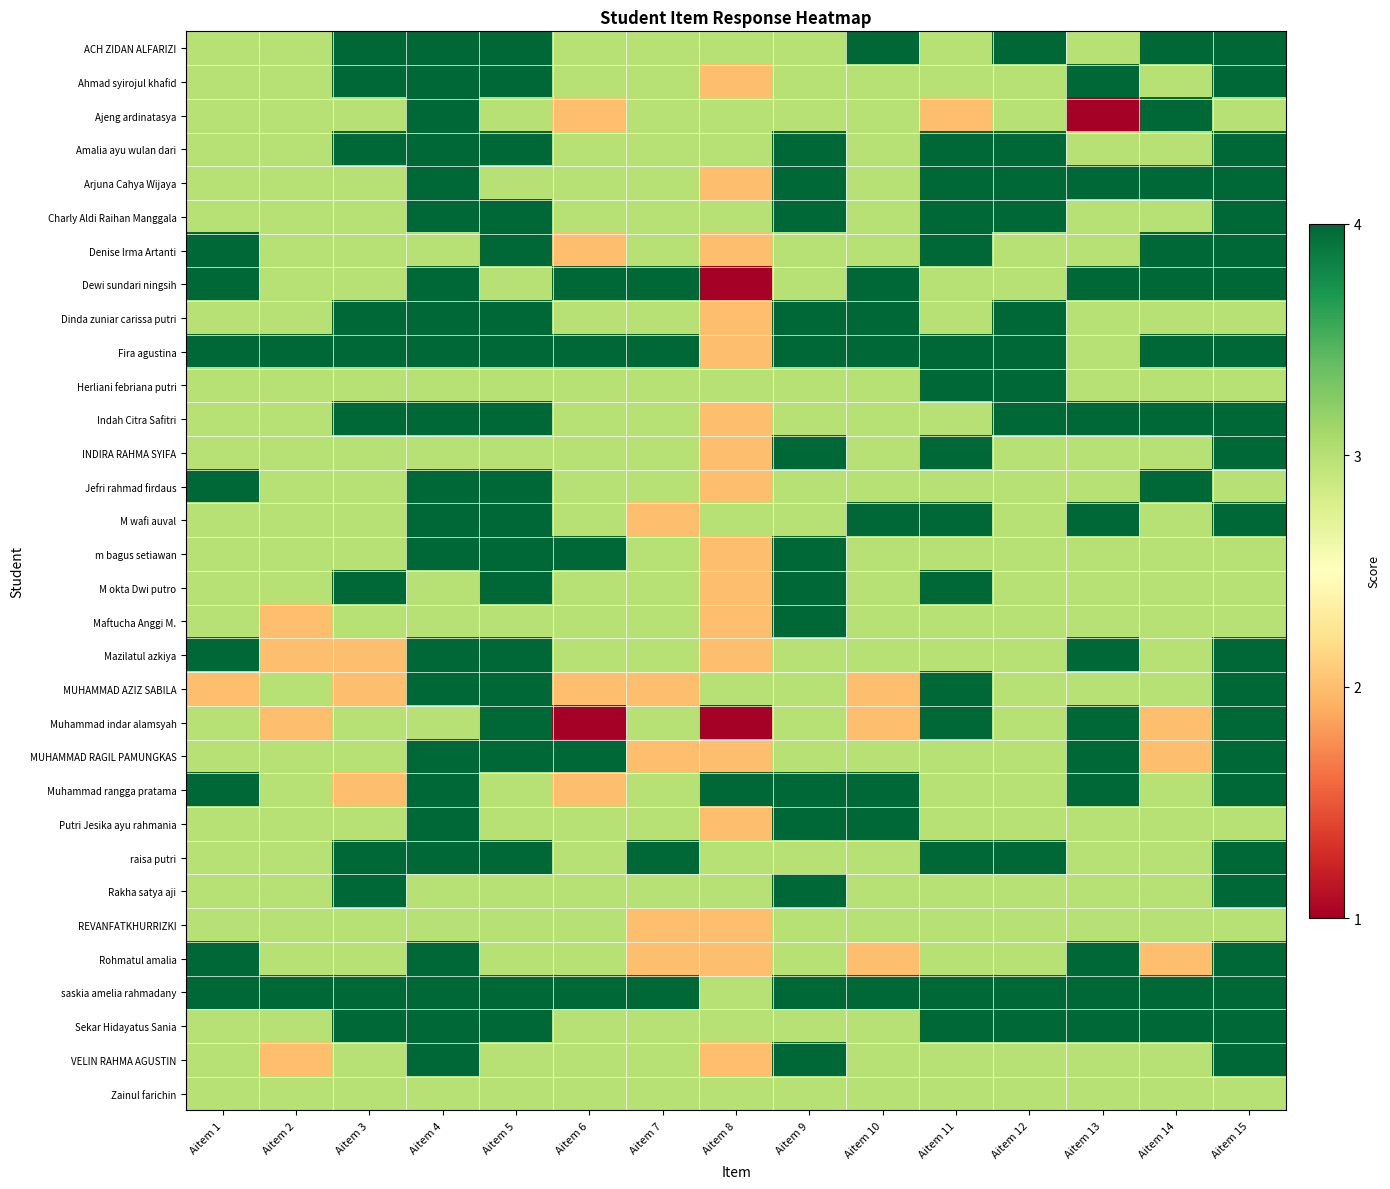

Reading left to right, extract all data points from this chart.

ACH ZIDAN ALFARIZI: Aitem 1=3	Aitem 2=3	Aitem 3=4	Aitem 4=4	Aitem 5=4	Aitem 6=3	Aitem 7=3	Aitem 8=3	Aitem 9=3	Aitem 10=4	Aitem 11=3	Aitem 12=4	Aitem 13=3	Aitem 14=4	Aitem 15=4
Ahmad syirojul khafid: Aitem 1=3	Aitem 2=3	Aitem 3=4	Aitem 4=4	Aitem 5=4	Aitem 6=3	Aitem 7=3	Aitem 8=2	Aitem 9=3	Aitem 10=3	Aitem 11=3	Aitem 12=3	Aitem 13=4	Aitem 14=3	Aitem 15=4
Ajeng ardinatasya: Aitem 1=3	Aitem 2=3	Aitem 3=3	Aitem 4=4	Aitem 5=3	Aitem 6=2	Aitem 7=3	Aitem 8=3	Aitem 9=3	Aitem 10=3	Aitem 11=2	Aitem 12=3	Aitem 13=1	Aitem 14=4	Aitem 15=3
Amalia ayu wulan dari: Aitem 1=3	Aitem 2=3	Aitem 3=4	Aitem 4=4	Aitem 5=4	Aitem 6=3	Aitem 7=3	Aitem 8=3	Aitem 9=4	Aitem 10=3	Aitem 11=4	Aitem 12=4	Aitem 13=3	Aitem 14=3	Aitem 15=4
Arjuna Cahya Wijaya: Aitem 1=3	Aitem 2=3	Aitem 3=3	Aitem 4=4	Aitem 5=3	Aitem 6=3	Aitem 7=3	Aitem 8=2	Aitem 9=4	Aitem 10=3	Aitem 11=4	Aitem 12=4	Aitem 13=4	Aitem 14=4	Aitem 15=4
Charly Aldi Raihan Manggala: Aitem 1=3	Aitem 2=3	Aitem 3=3	Aitem 4=4	Aitem 5=4	Aitem 6=3	Aitem 7=3	Aitem 8=3	Aitem 9=4	Aitem 10=3	Aitem 11=4	Aitem 12=4	Aitem 13=3	Aitem 14=3	Aitem 15=4
Denise Irma Artanti: Aitem 1=4	Aitem 2=3	Aitem 3=3	Aitem 4=3	Aitem 5=4	Aitem 6=2	Aitem 7=3	Aitem 8=2	Aitem 9=3	Aitem 10=3	Aitem 11=4	Aitem 12=3	Aitem 13=3	Aitem 14=4	Aitem 15=4
Dewi sundari ningsih: Aitem 1=4	Aitem 2=3	Aitem 3=3	Aitem 4=4	Aitem 5=3	Aitem 6=4	Aitem 7=4	Aitem 8=1	Aitem 9=3	Aitem 10=4	Aitem 11=3	Aitem 12=3	Aitem 13=4	Aitem 14=4	Aitem 15=4
Dinda zuniar carissa putri: Aitem 1=3	Aitem 2=3	Aitem 3=4	Aitem 4=4	Aitem 5=4	Aitem 6=3	Aitem 7=3	Aitem 8=2	Aitem 9=4	Aitem 10=4	Aitem 11=3	Aitem 12=4	Aitem 13=3	Aitem 14=3	Aitem 15=3
Fira agustina: Aitem 1=4	Aitem 2=4	Aitem 3=4	Aitem 4=4	Aitem 5=4	Aitem 6=4	Aitem 7=4	Aitem 8=2	Aitem 9=4	Aitem 10=4	Aitem 11=4	Aitem 12=4	Aitem 13=3	Aitem 14=4	Aitem 15=4
Herliani febriana putri: Aitem 1=3	Aitem 2=3	Aitem 3=3	Aitem 4=3	Aitem 5=3	Aitem 6=3	Aitem 7=3	Aitem 8=3	Aitem 9=3	Aitem 10=3	Aitem 11=4	Aitem 12=4	Aitem 13=3	Aitem 14=3	Aitem 15=3
Indah Citra Safitri: Aitem 1=3	Aitem 2=3	Aitem 3=4	Aitem 4=4	Aitem 5=4	Aitem 6=3	Aitem 7=3	Aitem 8=2	Aitem 9=3	Aitem 10=3	Aitem 11=3	Aitem 12=4	Aitem 13=4	Aitem 14=4	Aitem 15=4
INDIRA RAHMA SYIFA: Aitem 1=3	Aitem 2=3	Aitem 3=3	Aitem 4=3	Aitem 5=3	Aitem 6=3	Aitem 7=3	Aitem 8=2	Aitem 9=4	Aitem 10=3	Aitem 11=4	Aitem 12=3	Aitem 13=3	Aitem 14=3	Aitem 15=4
Jefri rahmad firdaus: Aitem 1=4	Aitem 2=3	Aitem 3=3	Aitem 4=4	Aitem 5=4	Aitem 6=3	Aitem 7=3	Aitem 8=2	Aitem 9=3	Aitem 10=3	Aitem 11=3	Aitem 12=3	Aitem 13=3	Aitem 14=4	Aitem 15=3
M wafi auval: Aitem 1=3	Aitem 2=3	Aitem 3=3	Aitem 4=4	Aitem 5=4	Aitem 6=3	Aitem 7=2	Aitem 8=3	Aitem 9=3	Aitem 10=4	Aitem 11=4	Aitem 12=3	Aitem 13=4	Aitem 14=3	Aitem 15=4
m bagus setiawan: Aitem 1=3	Aitem 2=3	Aitem 3=3	Aitem 4=4	Aitem 5=4	Aitem 6=4	Aitem 7=3	Aitem 8=2	Aitem 9=4	Aitem 10=3	Aitem 11=3	Aitem 12=3	Aitem 13=3	Aitem 14=3	Aitem 15=3
M okta Dwi putro: Aitem 1=3	Aitem 2=3	Aitem 3=4	Aitem 4=3	Aitem 5=4	Aitem 6=3	Aitem 7=3	Aitem 8=2	Aitem 9=4	Aitem 10=3	Aitem 11=4	Aitem 12=3	Aitem 13=3	Aitem 14=3	Aitem 15=3
Maftucha Anggi M.: Aitem 1=3	Aitem 2=2	Aitem 3=3	Aitem 4=3	Aitem 5=3	Aitem 6=3	Aitem 7=3	Aitem 8=2	Aitem 9=4	Aitem 10=3	Aitem 11=3	Aitem 12=3	Aitem 13=3	Aitem 14=3	Aitem 15=3
Mazilatul azkiya: Aitem 1=4	Aitem 2=2	Aitem 3=2	Aitem 4=4	Aitem 5=4	Aitem 6=3	Aitem 7=3	Aitem 8=2	Aitem 9=3	Aitem 10=3	Aitem 11=3	Aitem 12=3	Aitem 13=4	Aitem 14=3	Aitem 15=4
MUHAMMAD AZIZ SABILA: Aitem 1=2	Aitem 2=3	Aitem 3=2	Aitem 4=4	Aitem 5=4	Aitem 6=2	Aitem 7=2	Aitem 8=3	Aitem 9=3	Aitem 10=2	Aitem 11=4	Aitem 12=3	Aitem 13=3	Aitem 14=3	Aitem 15=4
Muhammad indar alamsyah: Aitem 1=3	Aitem 2=2	Aitem 3=3	Aitem 4=3	Aitem 5=4	Aitem 6=1	Aitem 7=3	Aitem 8=1	Aitem 9=3	Aitem 10=2	Aitem 11=4	Aitem 12=3	Aitem 13=4	Aitem 14=2	Aitem 15=4
MUHAMMAD RAGIL PAMUNGKAS: Aitem 1=3	Aitem 2=3	Aitem 3=3	Aitem 4=4	Aitem 5=4	Aitem 6=4	Aitem 7=2	Aitem 8=2	Aitem 9=3	Aitem 10=3	Aitem 11=3	Aitem 12=3	Aitem 13=4	Aitem 14=2	Aitem 15=4
Muhammad rangga pratama: Aitem 1=4	Aitem 2=3	Aitem 3=2	Aitem 4=4	Aitem 5=3	Aitem 6=2	Aitem 7=3	Aitem 8=4	Aitem 9=4	Aitem 10=4	Aitem 11=3	Aitem 12=3	Aitem 13=4	Aitem 14=3	Aitem 15=4
Putri Jesika ayu rahmania: Aitem 1=3	Aitem 2=3	Aitem 3=3	Aitem 4=4	Aitem 5=3	Aitem 6=3	Aitem 7=3	Aitem 8=2	Aitem 9=4	Aitem 10=4	Aitem 11=3	Aitem 12=3	Aitem 13=3	Aitem 14=3	Aitem 15=3
raisa putri: Aitem 1=3	Aitem 2=3	Aitem 3=4	Aitem 4=4	Aitem 5=4	Aitem 6=3	Aitem 7=4	Aitem 8=3	Aitem 9=3	Aitem 10=3	Aitem 11=4	Aitem 12=4	Aitem 13=3	Aitem 14=3	Aitem 15=4
Rakha satya aji: Aitem 1=3	Aitem 2=3	Aitem 3=4	Aitem 4=3	Aitem 5=3	Aitem 6=3	Aitem 7=3	Aitem 8=3	Aitem 9=4	Aitem 10=3	Aitem 11=3	Aitem 12=3	Aitem 13=3	Aitem 14=3	Aitem 15=4
REVANFATKHURRIZKI: Aitem 1=3	Aitem 2=3	Aitem 3=3	Aitem 4=3	Aitem 5=3	Aitem 6=3	Aitem 7=2	Aitem 8=2	Aitem 9=3	Aitem 10=3	Aitem 11=3	Aitem 12=3	Aitem 13=3	Aitem 14=3	Aitem 15=3
Rohmatul amalia: Aitem 1=4	Aitem 2=3	Aitem 3=3	Aitem 4=4	Aitem 5=3	Aitem 6=3	Aitem 7=2	Aitem 8=2	Aitem 9=3	Aitem 10=2	Aitem 11=3	Aitem 12=3	Aitem 13=4	Aitem 14=2	Aitem 15=4
saskia amelia rahmadany: Aitem 1=4	Aitem 2=4	Aitem 3=4	Aitem 4=4	Aitem 5=4	Aitem 6=4	Aitem 7=4	Aitem 8=3	Aitem 9=4	Aitem 10=4	Aitem 11=4	Aitem 12=4	Aitem 13=4	Aitem 14=4	Aitem 15=4
Sekar Hidayatus Sania: Aitem 1=3	Aitem 2=3	Aitem 3=4	Aitem 4=4	Aitem 5=4	Aitem 6=3	Aitem 7=3	Aitem 8=3	Aitem 9=3	Aitem 10=3	Aitem 11=4	Aitem 12=4	Aitem 13=4	Aitem 14=4	Aitem 15=4
VELIN RAHMA AGUSTIN: Aitem 1=3	Aitem 2=2	Aitem 3=3	Aitem 4=4	Aitem 5=3	Aitem 6=3	Aitem 7=3	Aitem 8=2	Aitem 9=4	Aitem 10=3	Aitem 11=3	Aitem 12=3	Aitem 13=3	Aitem 14=3	Aitem 15=4
Zainul farichin: Aitem 1=3	Aitem 2=3	Aitem 3=3	Aitem 4=3	Aitem 5=3	Aitem 6=3	Aitem 7=3	Aitem 8=3	Aitem 9=3	Aitem 10=3	Aitem 11=3	Aitem 12=3	Aitem 13=3	Aitem 14=3	Aitem 15=3